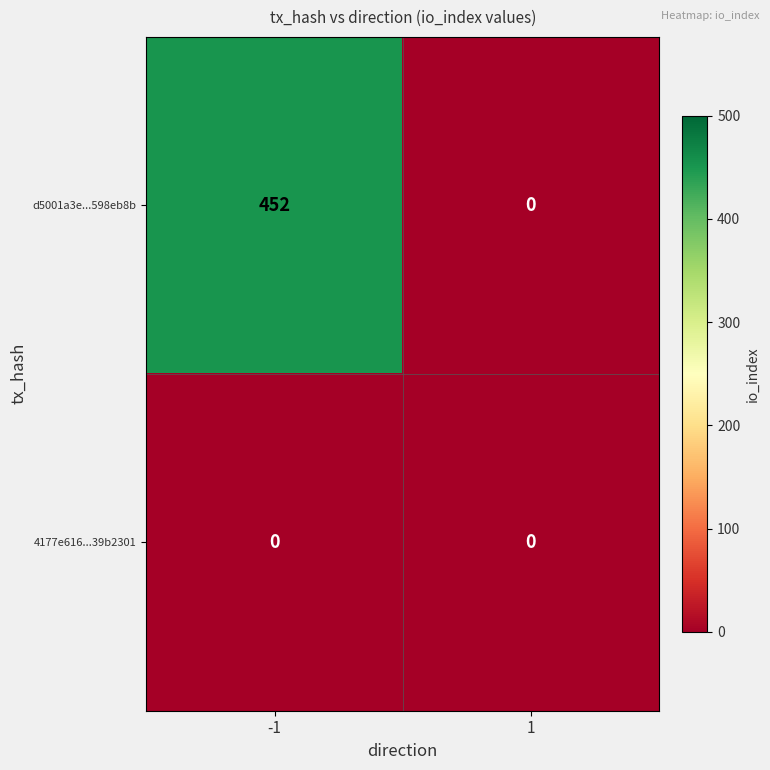

Count the number of data series in this chart.

2